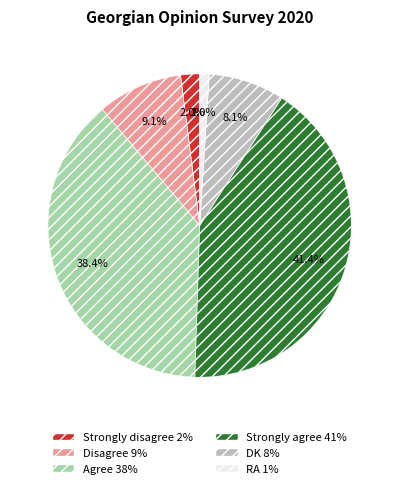

Does Strongly disagree represent more than half of the total?

No